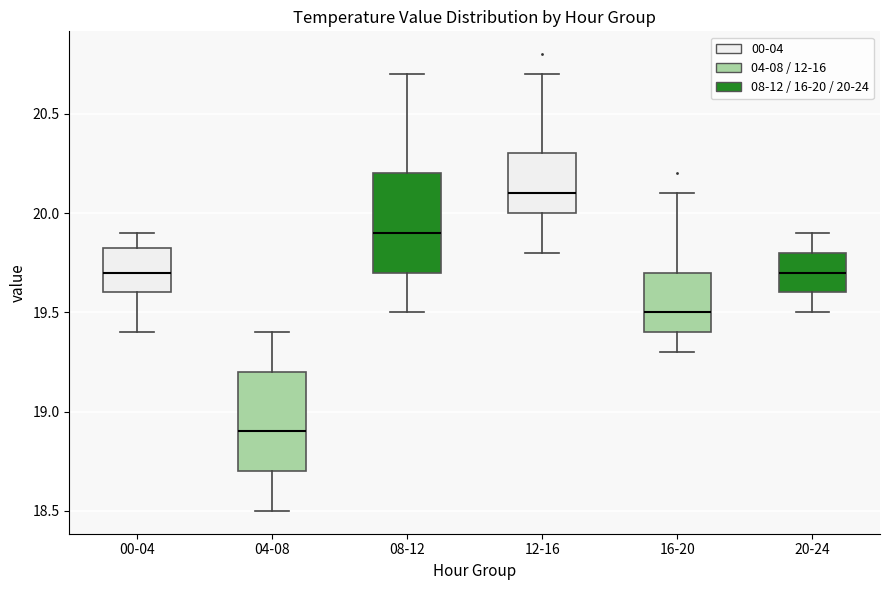

Where is the upper edge of the box for 16-20 on the y-axis? The values are not printed on the chart, so give them approximately, as read against the axis.

19.70